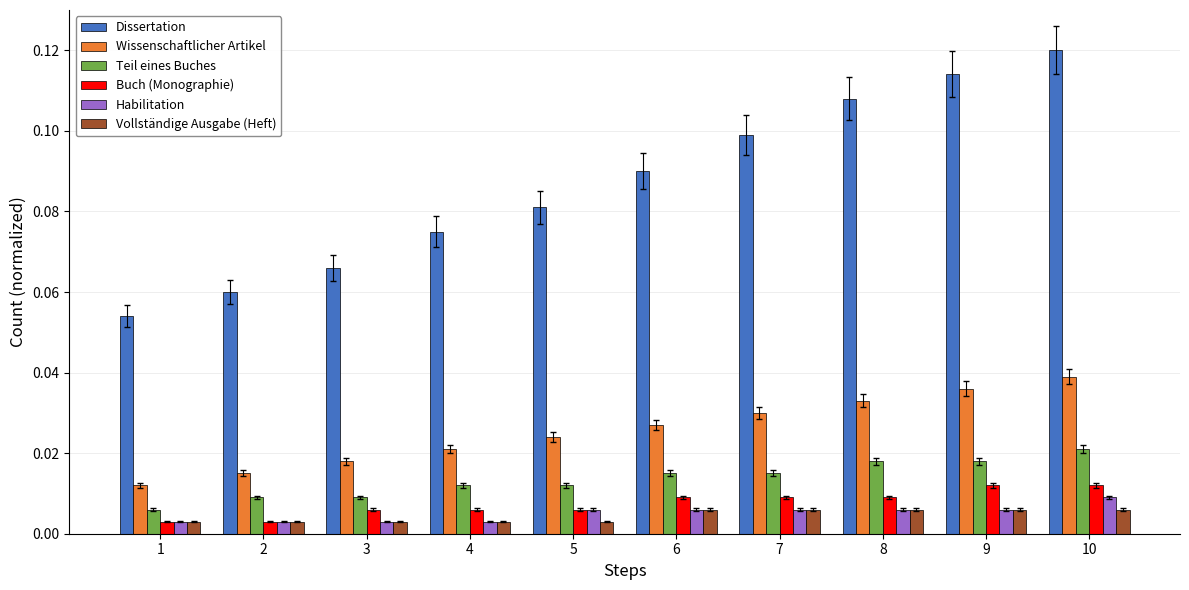

Is it true that Dissertation equals 0.1 at 3?

True